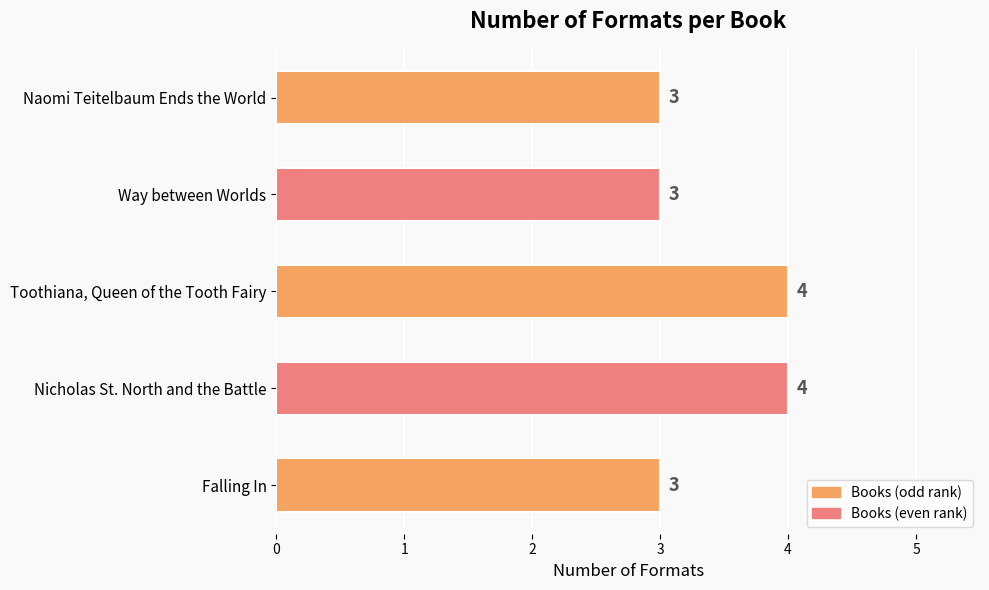

How many values exceed 3?

2